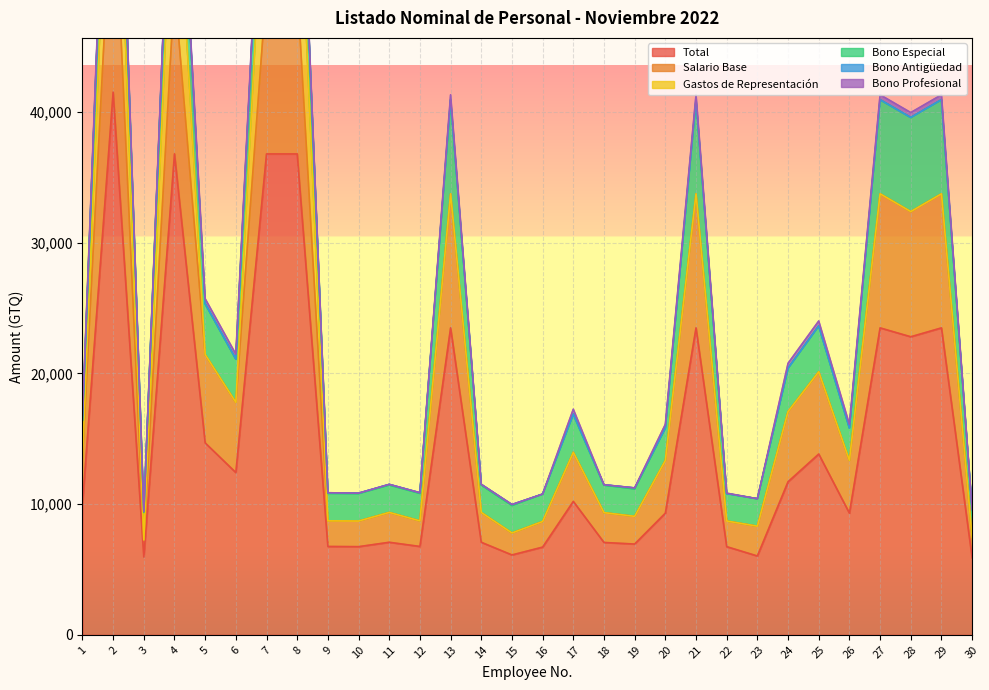

The value of Bono Antigüedad at 19 is 75. True or false?

True